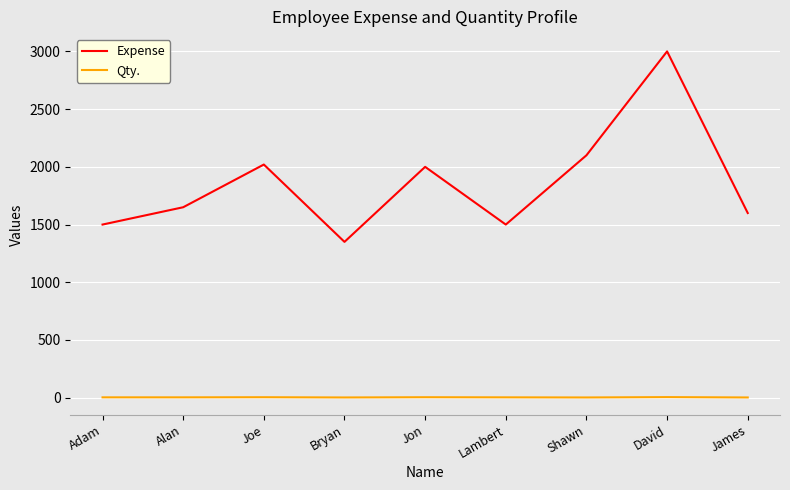

What is the maximum value shown in the chart?

3000